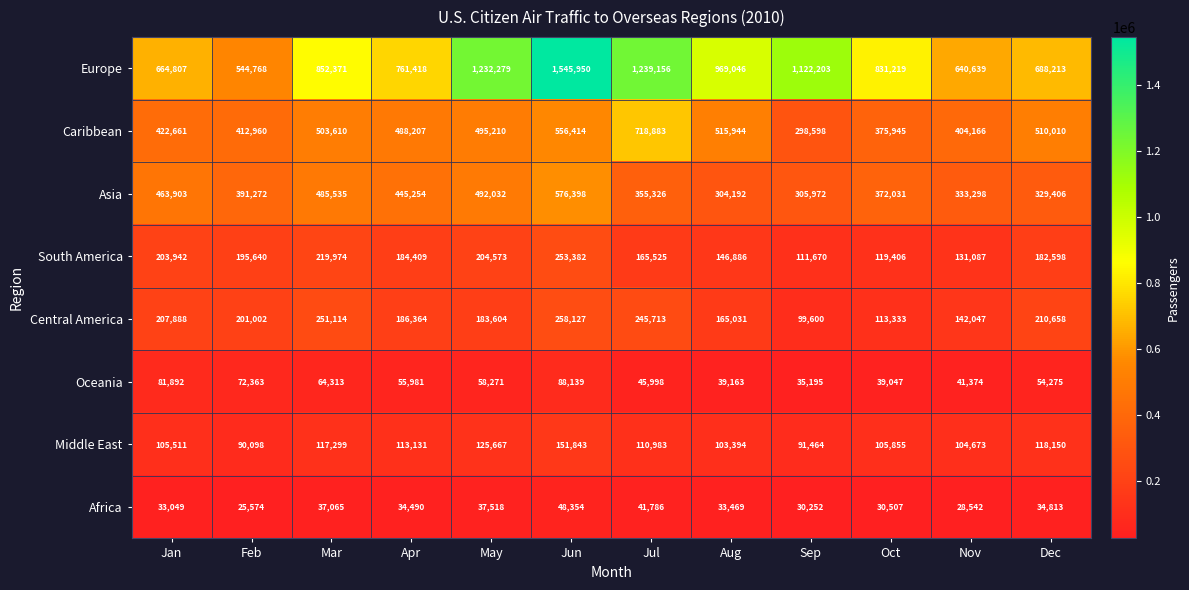

At which category is the sum across all series the highest?

Jun